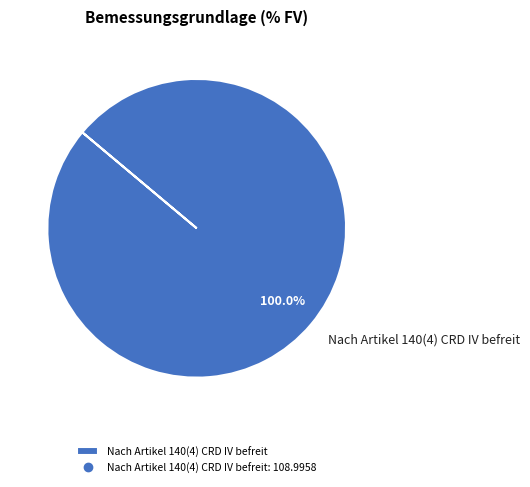

Rank the categories by value from lowest to highest.

Nach Artikel 140(4) CRD IV befreit